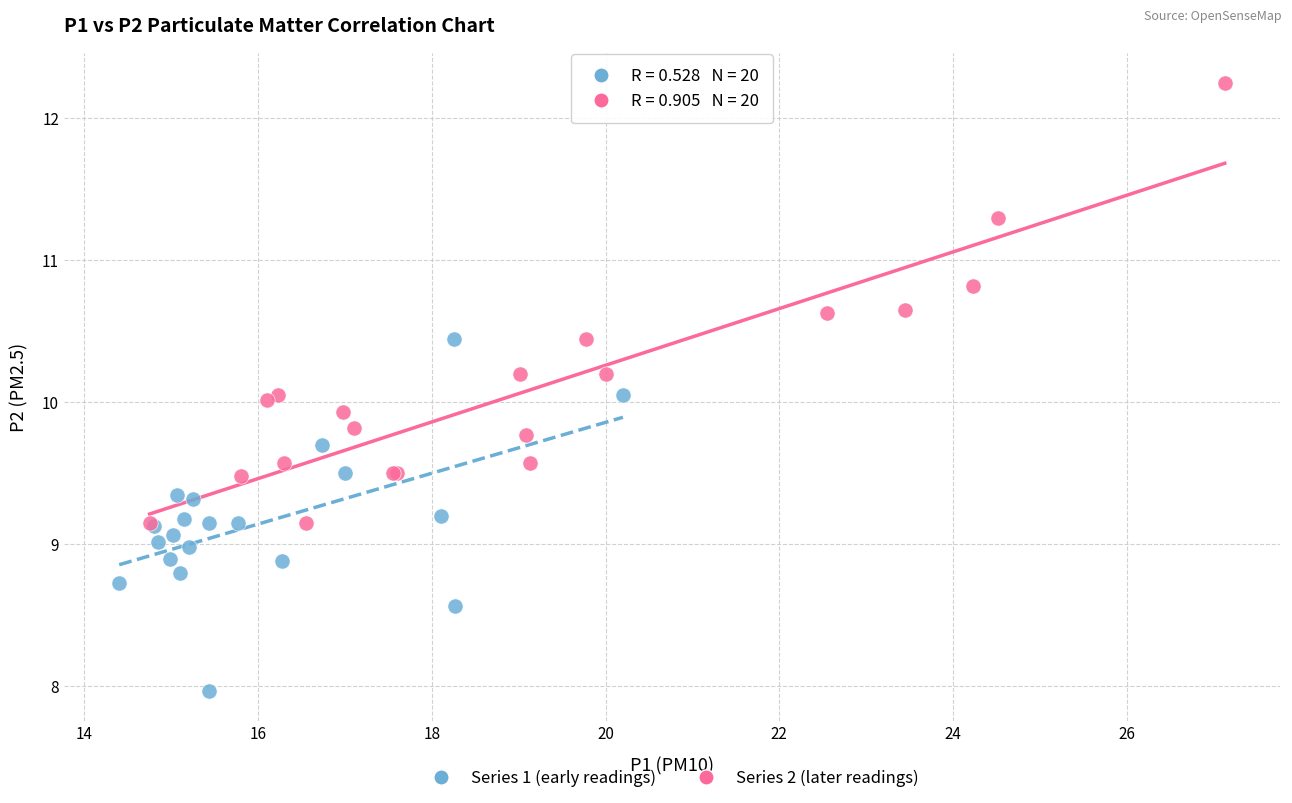

Which series contains the lowest Y value?

Series 1 (early readings)